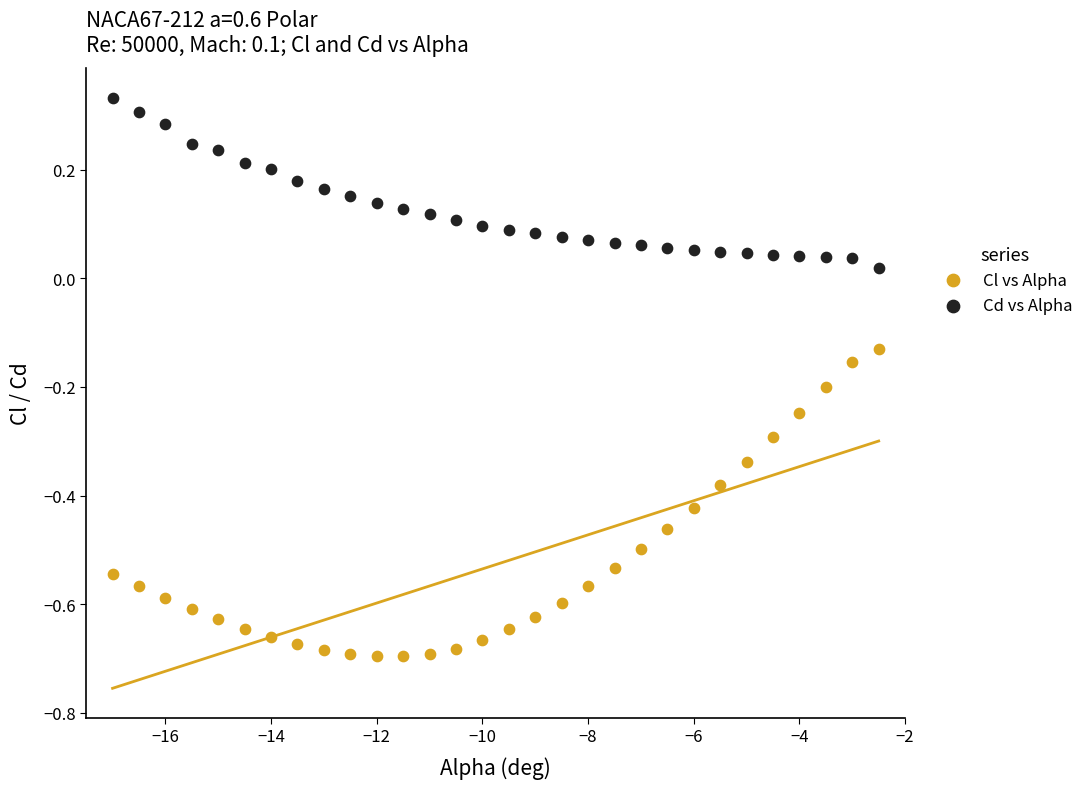

What is the X range (max minus min) for the scatter plot?

14.5